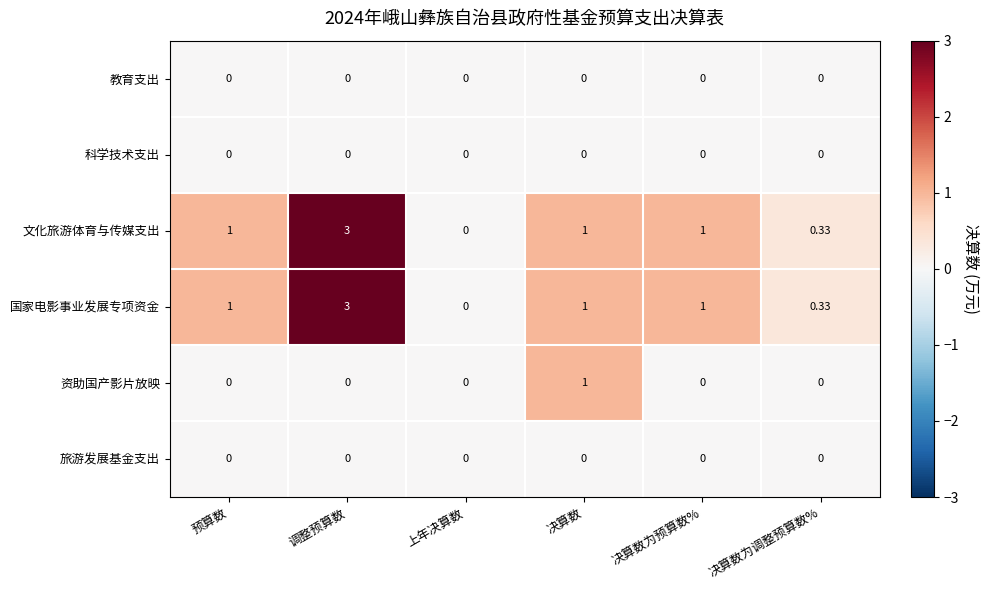

Is the value of 文化旅游体育与传媒支出 at 调整预算数 greater than the value of 科学技术支出 at 预算数?

Yes